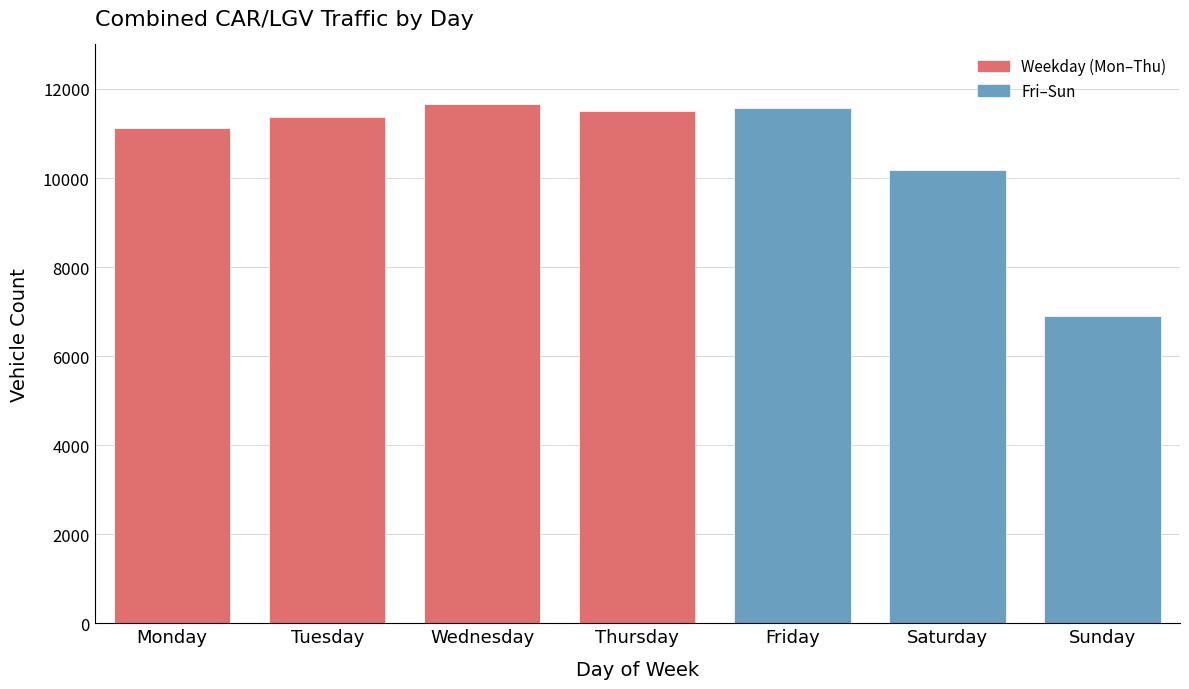

Reading left to right, what are all the values shown in this chart?

11130	11366	11661	11514	11568	10180	6909